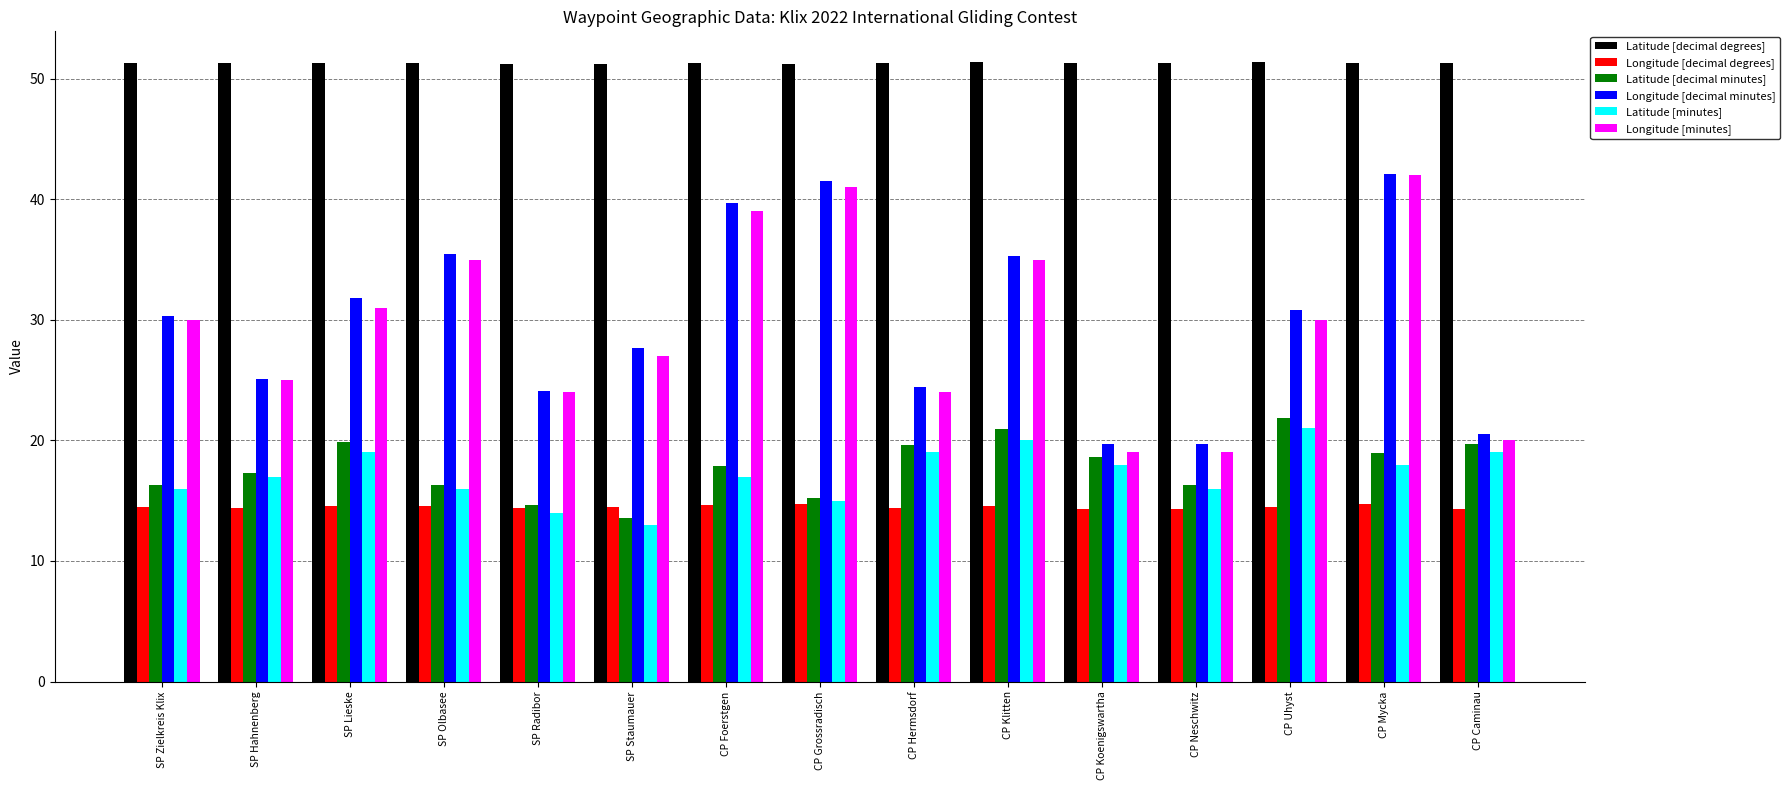

Where is Longitude [decimal minutes] nearest to the value 30?

SP Zielkreis Klix